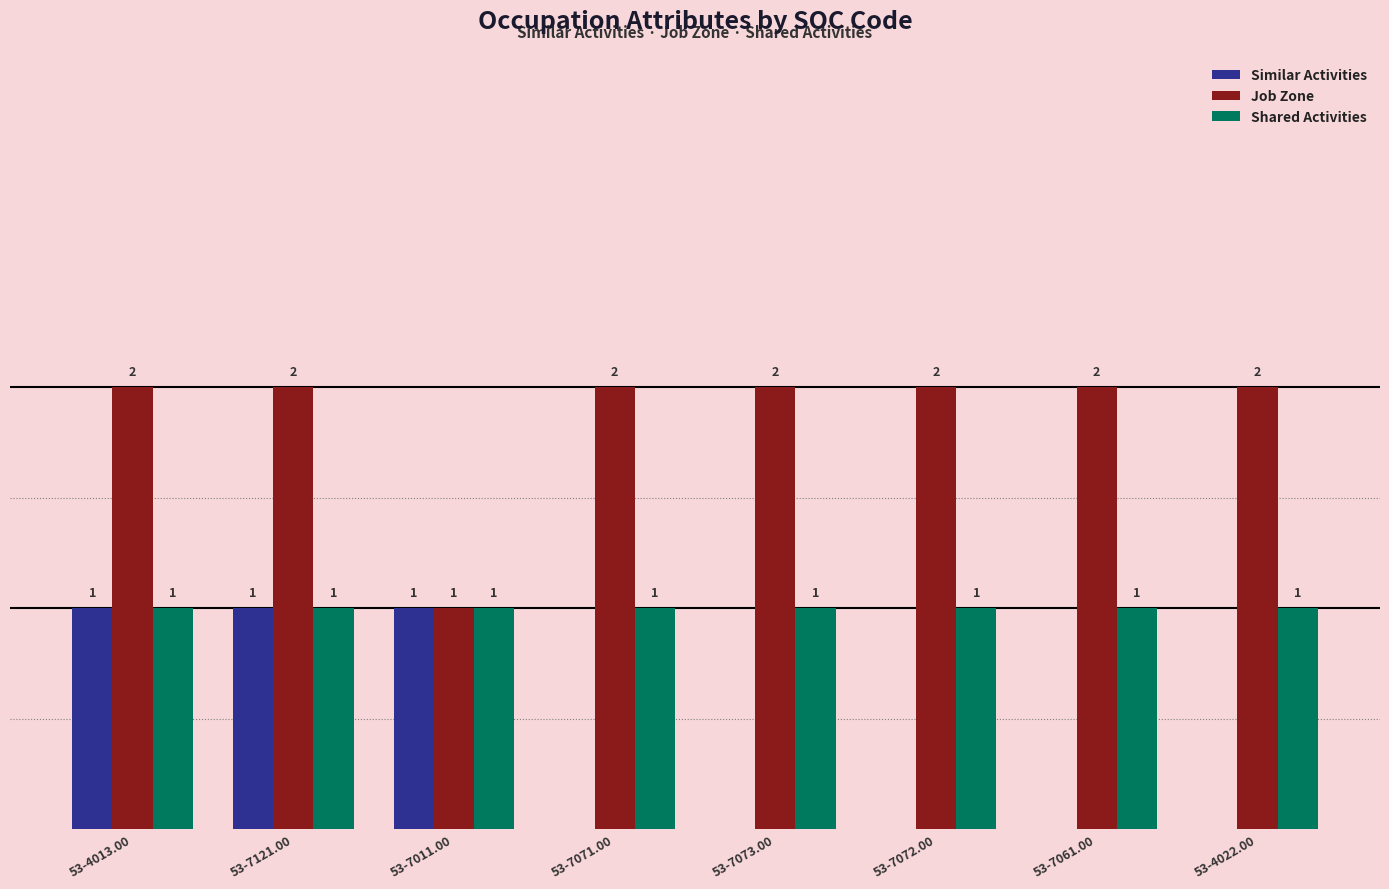

Which series has the largest total across all categories?

Job Zone